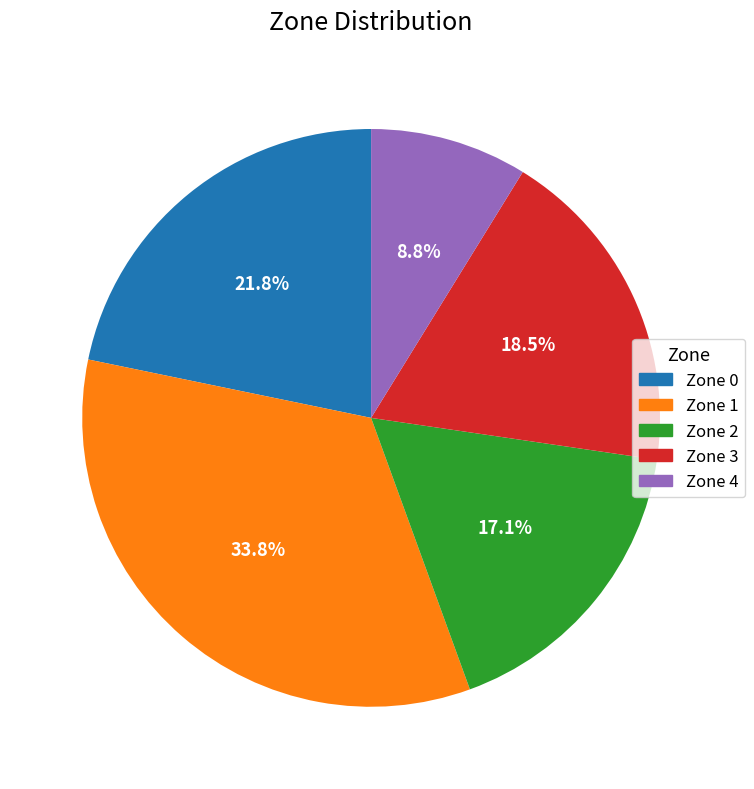

Which slice is the largest?

Zone 1